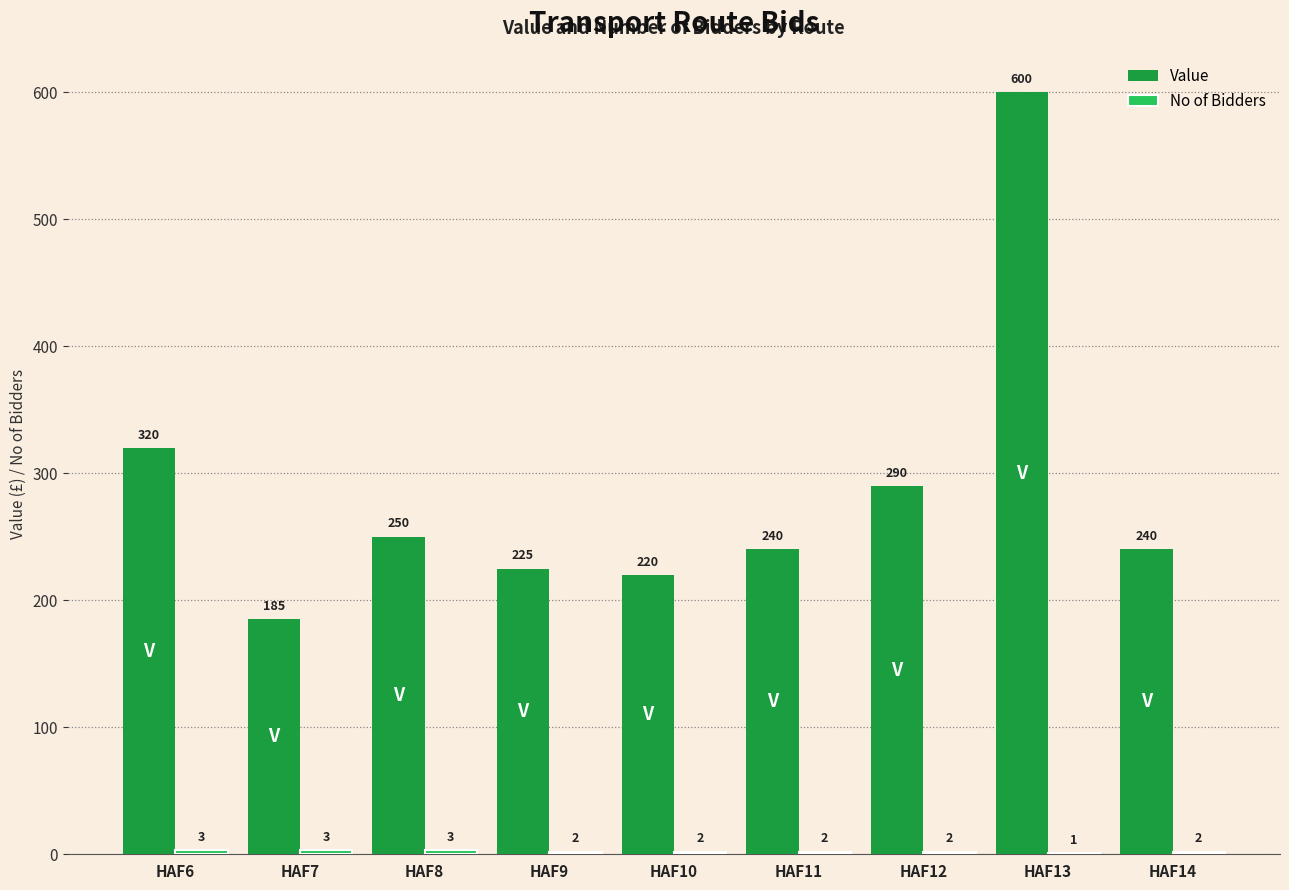

Does the chart contain stacked bars?

No